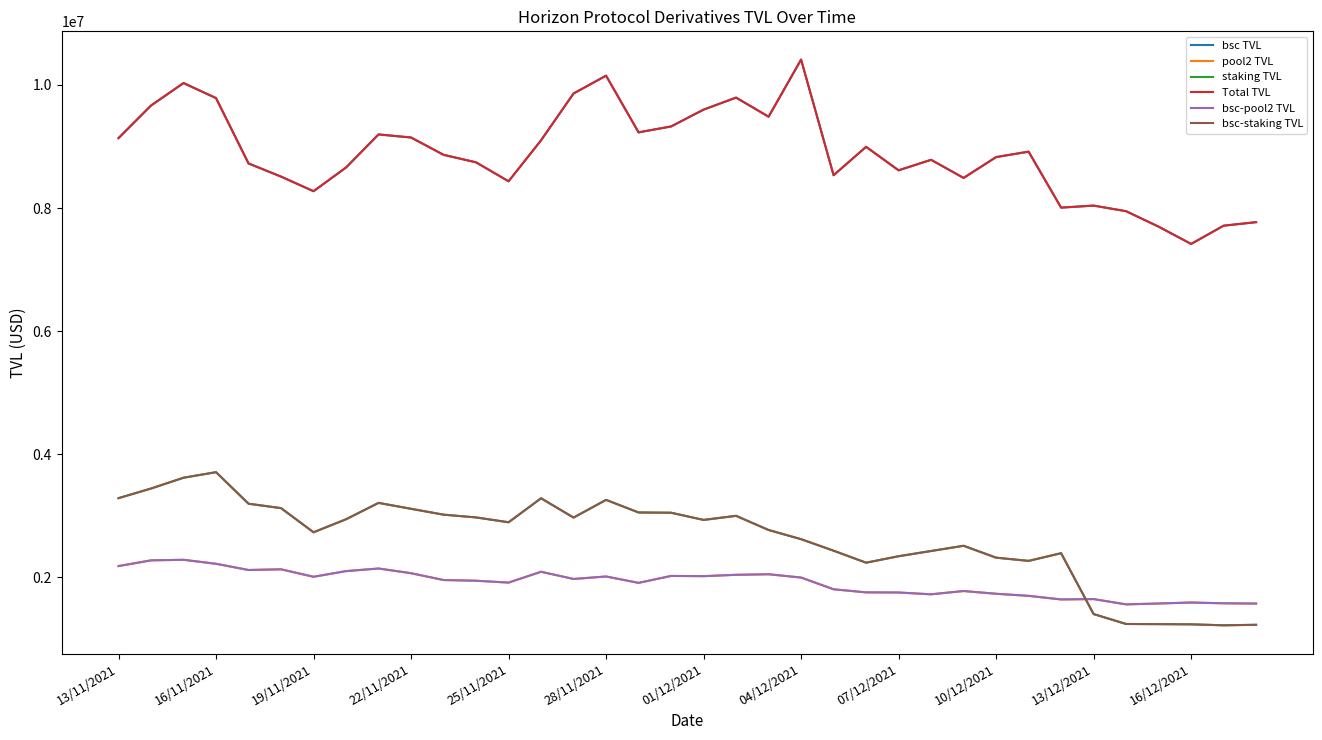

Where do bsc-staking TVL and bsc-pool2 TVL first cross each other?

29 and 30